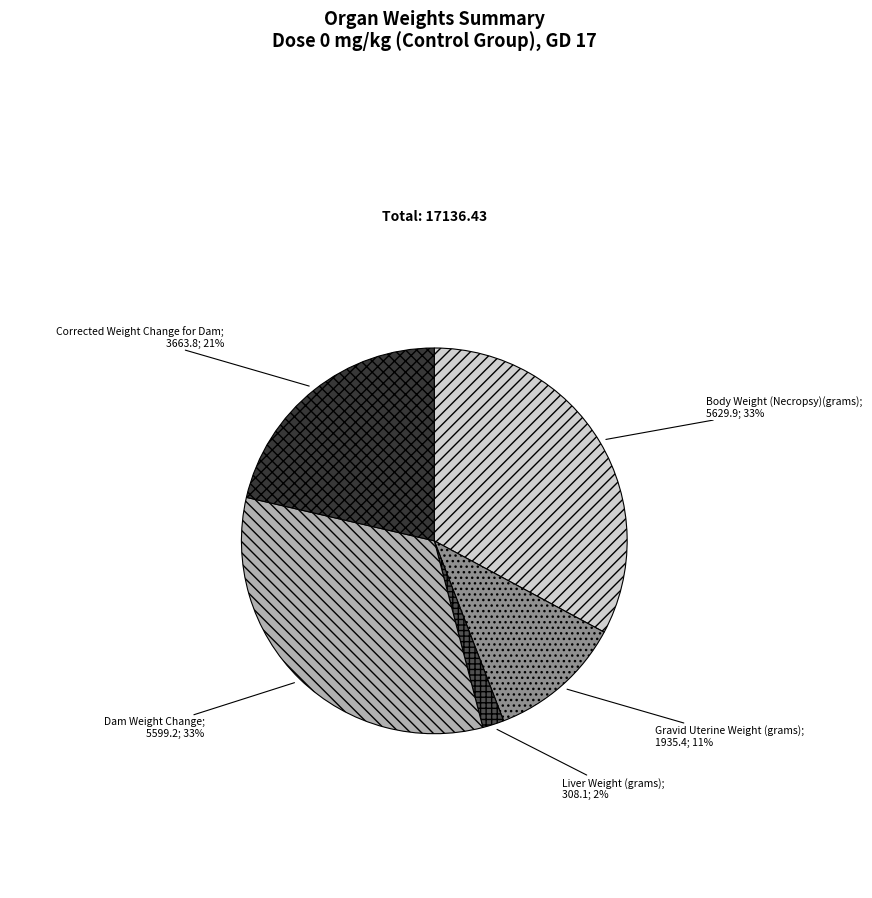

Is there a majority slice in this chart?

No